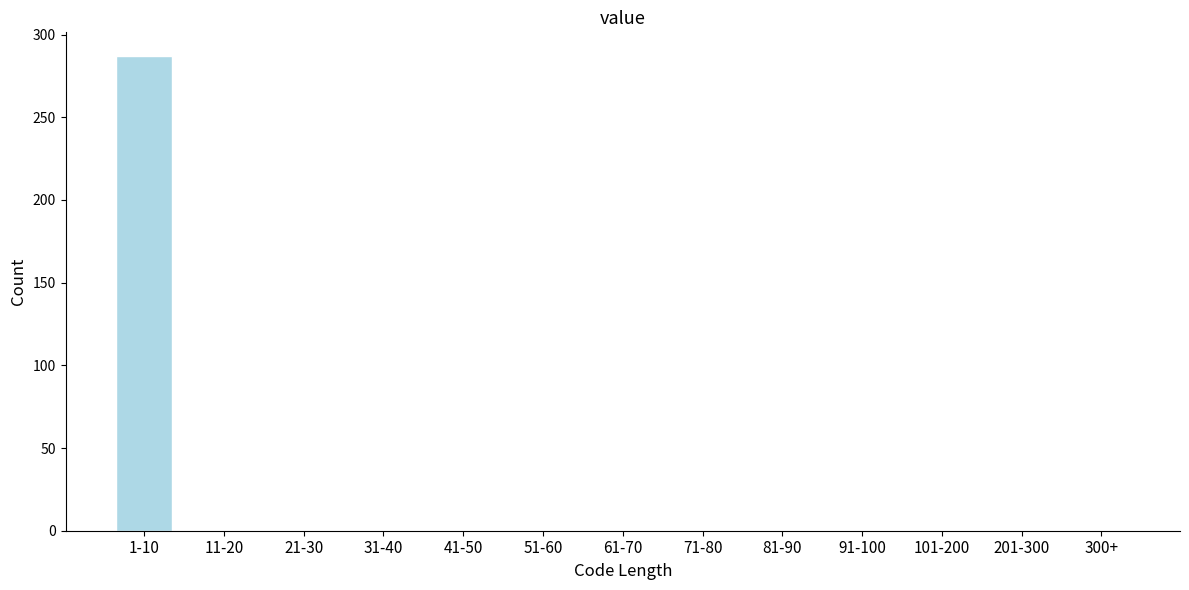

Reading right to left, extract all data points from this chart.

300+=0	201-300=0	101-200=0	91-100=0	81-90=0	71-80=0	61-70=0	51-60=0	41-50=0	31-40=0	21-30=0	11-20=0	1-10=287